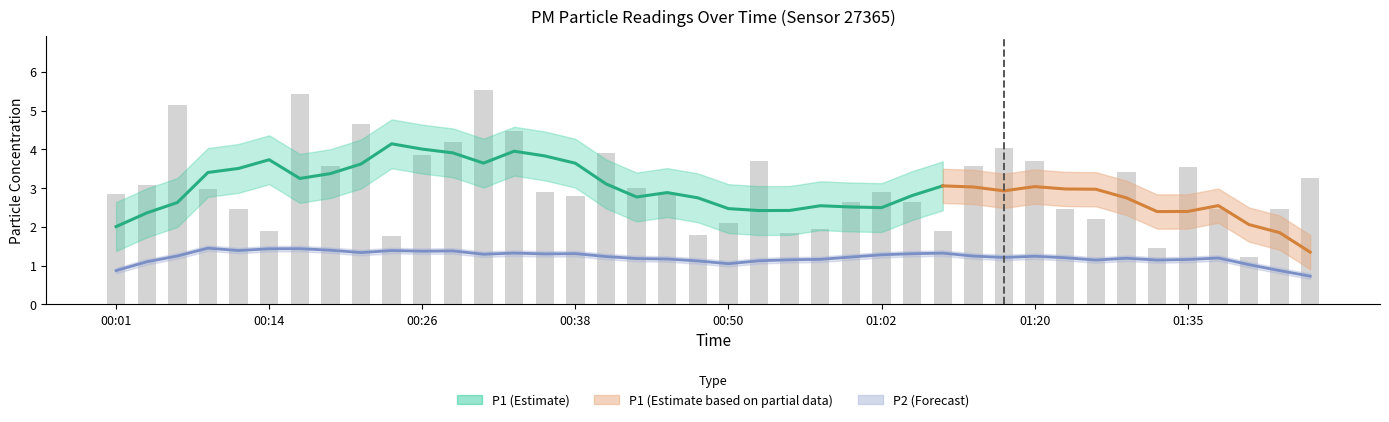

Reading left to right, list all the values displayed in this chart.

2.9	3.1	5.1	3.0	2.5	1.9	5.4	3.6	4.7	1.8	3.9	4.2	5.5	4.5	2.9	2.8	3.9	3.0	2.9	1.8	2.1	3.7	1.9	1.9	2.6	2.9	2.6	1.9	3.6	4.0	3.7	2.5	2.2	3.4	1.4	3.5	2.5	1.2	2.5	3.2